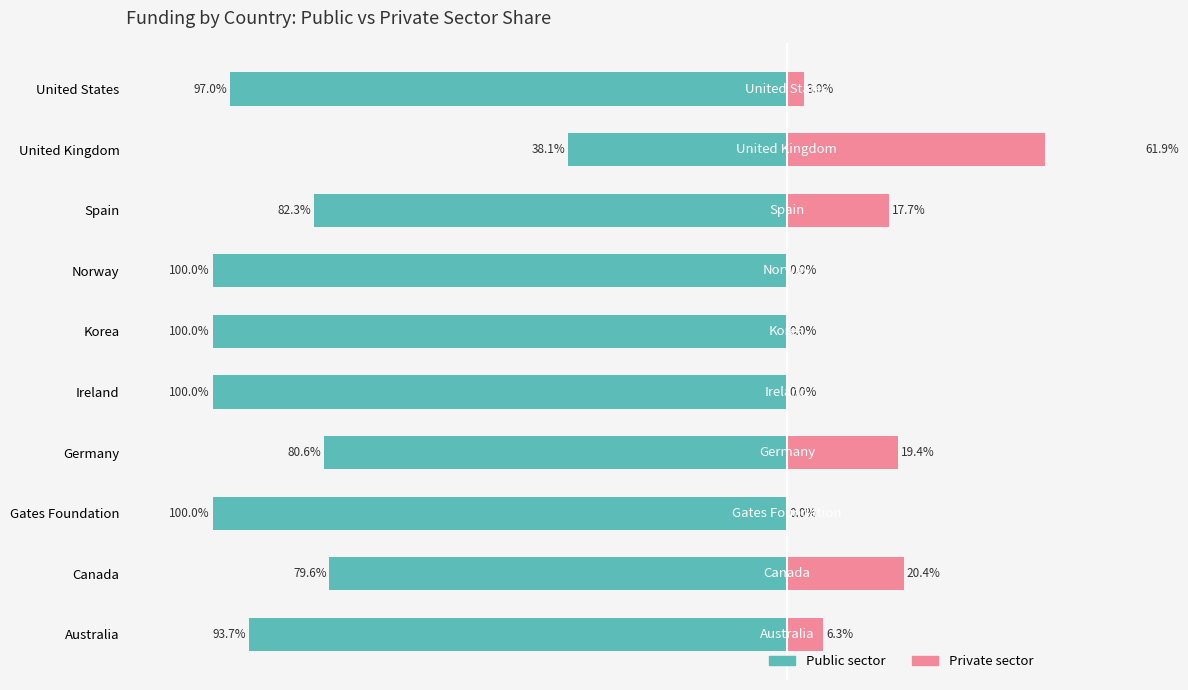

What is the lowest value of the Public sector series?

-100.0